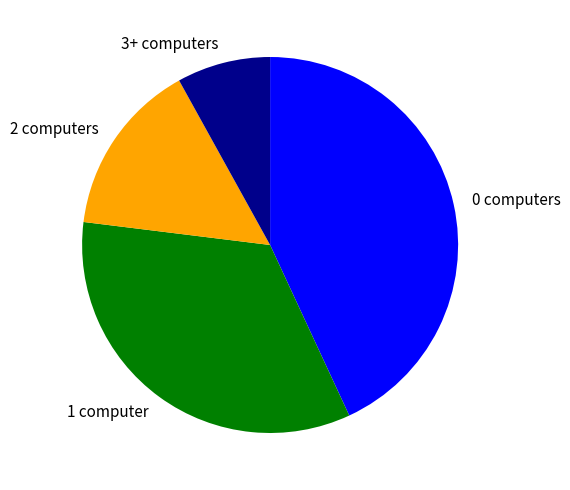

Which category has the smallest portion of the pie?

3+ computers